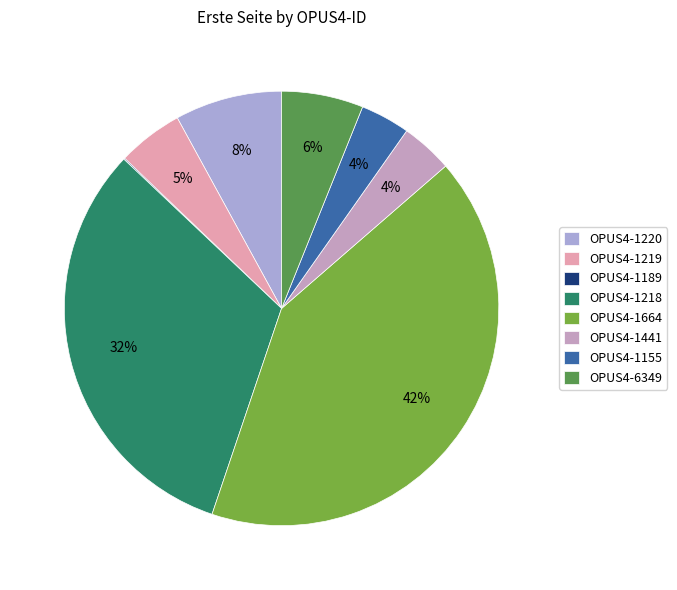

Does OPUS4-1220 account for over 50% of the chart?

No